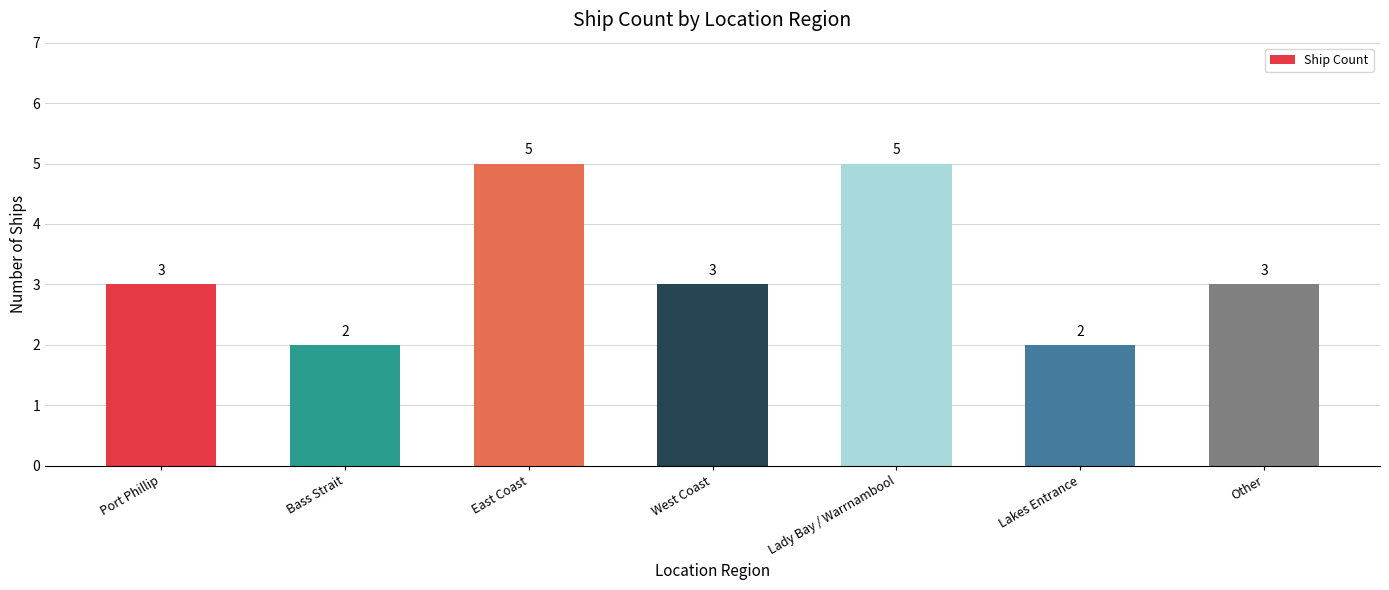

The chart shows a value of 3 at Port Phillip. True or false?

True